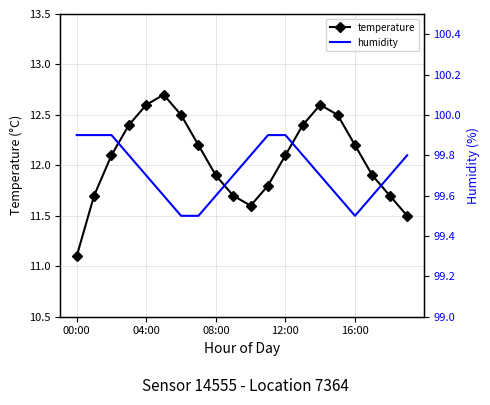

Where is temperature nearest to the value 11?

00:00